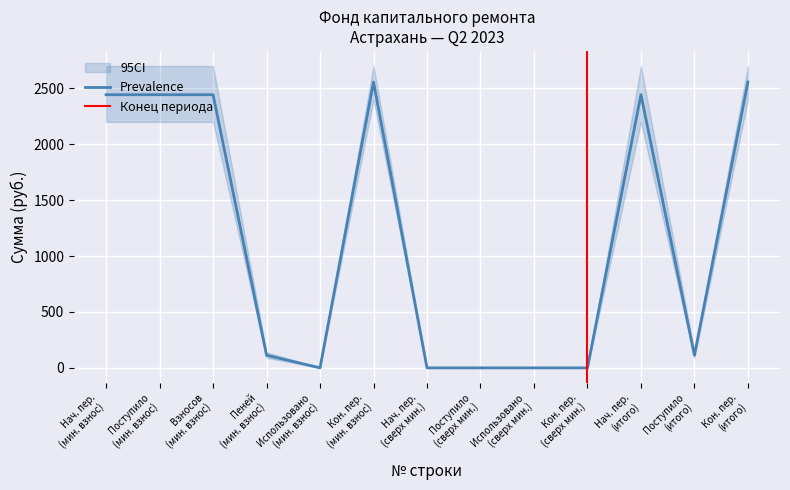

What is the maximum value for Prevalence?

2556.5